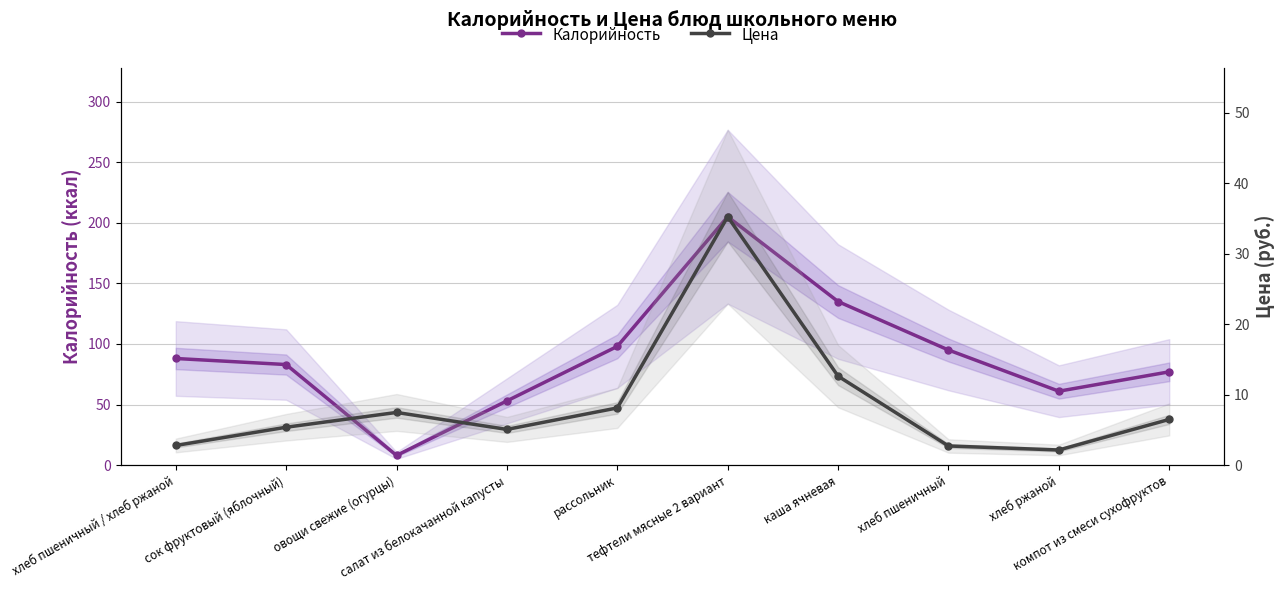

Which label corresponds to the largest value in the chart?

тефтели мясные 2 вариант